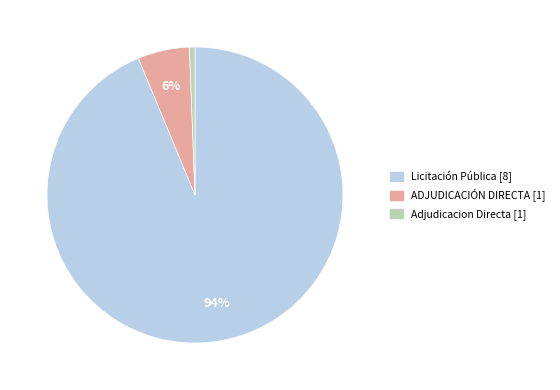

To the nearest percent, what is the average slice percentage?

33%